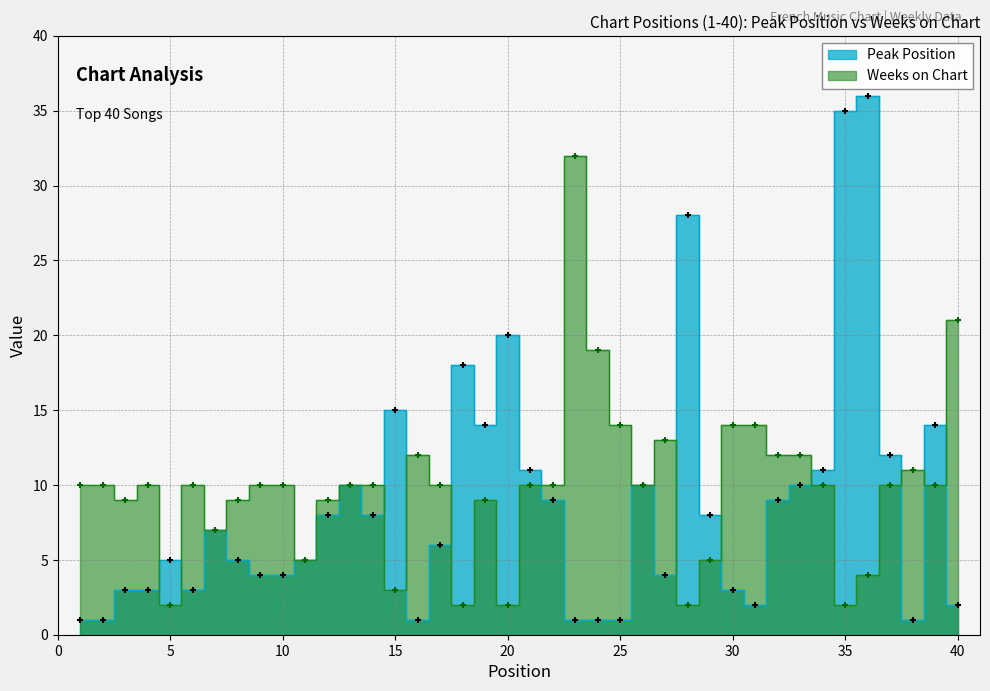

Is the value of Peak Position at 2 greater than the value of Weeks on Chart at 6?

No